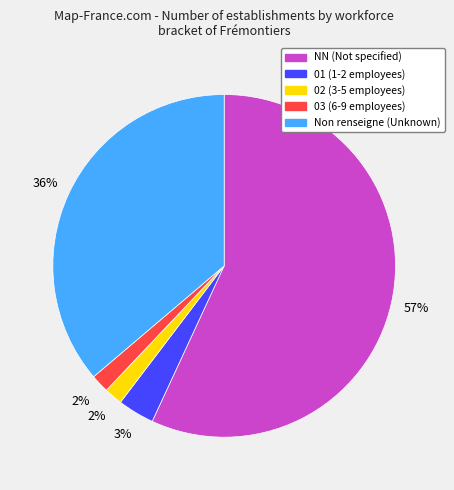

To the nearest percent, what is the average slice percentage?

20%